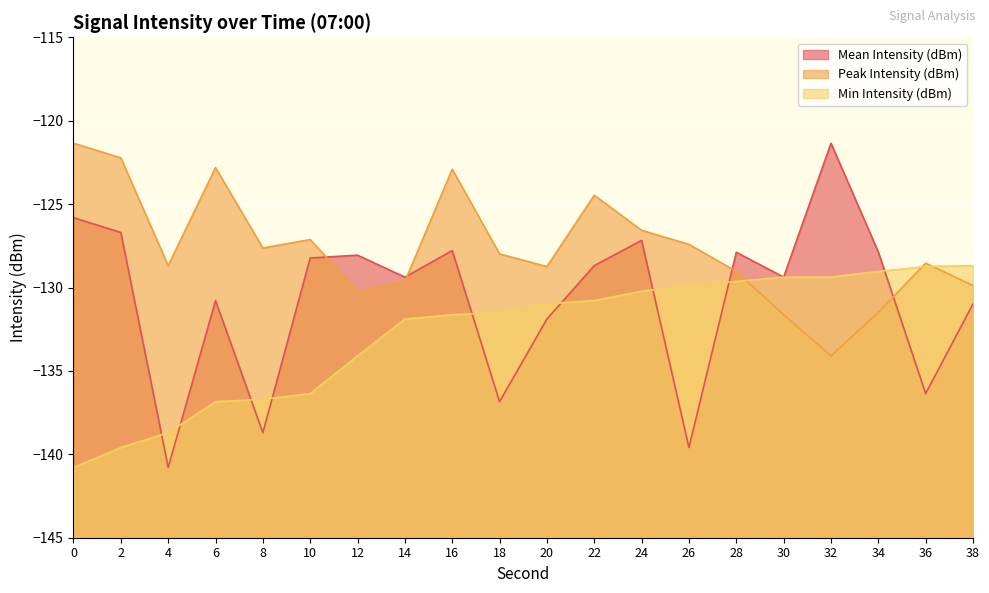

Reading left to right, list all the values displayed in this chart.

Mean Intensity (dBm): 0=-125.8	2=-126.7	4=-140.8	6=-130.8	8=-138.7	10=-128.2	12=-128.1	14=-129.4	16=-127.8	18=-136.8	20=-131.9	22=-128.7	24=-127.2	26=-139.6	28=-127.9	30=-129.4	32=-121.3	34=-127.9	36=-136.4	38=-131.0
Peak Intensity (dBm): 0=-121.3	2=-122.2	4=-128.7	6=-122.8	8=-127.6	10=-127.1	12=-130.2	14=-129.6	16=-122.9	18=-128.0	20=-128.7	22=-124.5	24=-126.6	26=-127.4	28=-129.0	30=-131.6	32=-134.1	34=-131.5	36=-128.5	38=-129.9
Min Intensity (dBm): 0=-140.8	2=-139.6	4=-138.7	6=-136.8	8=-136.7	10=-136.4	12=-134.1	14=-131.9	16=-131.6	18=-131.5	20=-131.0	22=-130.8	24=-130.2	26=-129.9	28=-129.6	30=-129.4	32=-129.4	34=-129.0	36=-128.7	38=-128.7